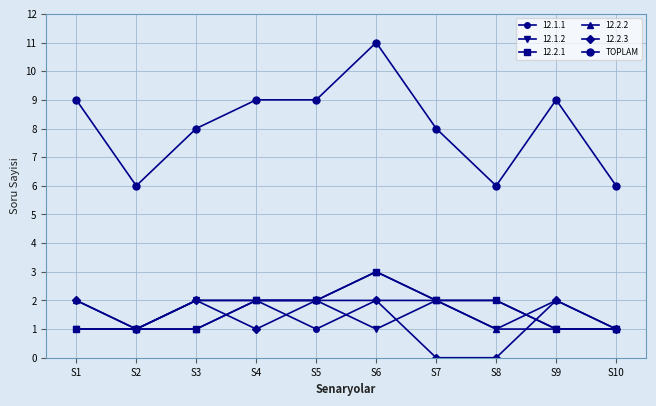

Does the chart display data point markers on the line(s)?

Yes